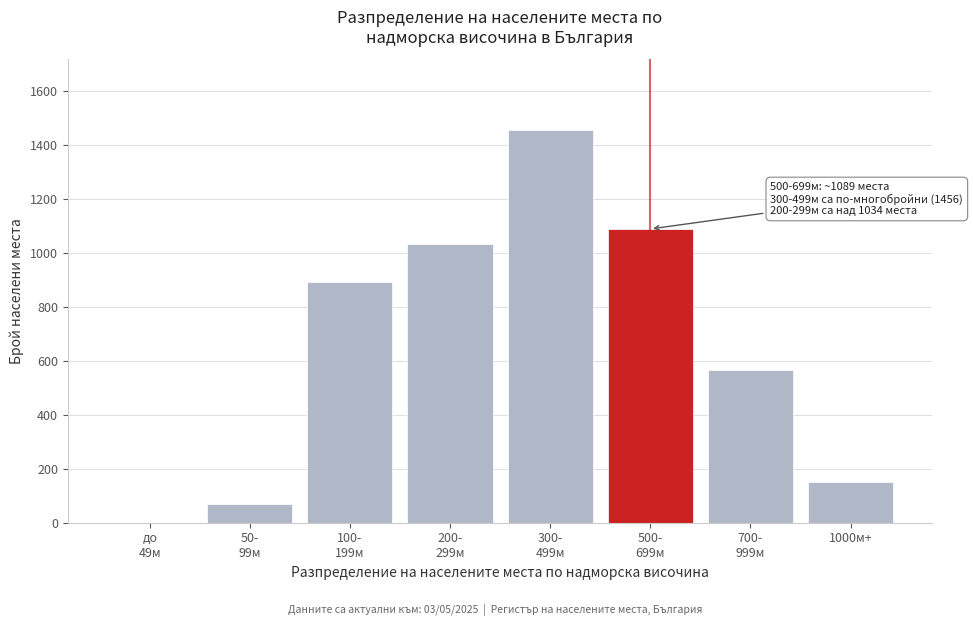

True or false: the data shows 96 at 1000м+.

False